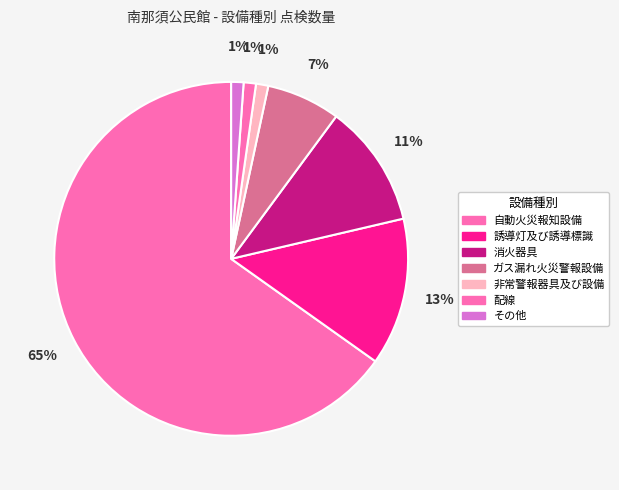

Is it true that 自動火災報知設備 is 58% of the pie?

False